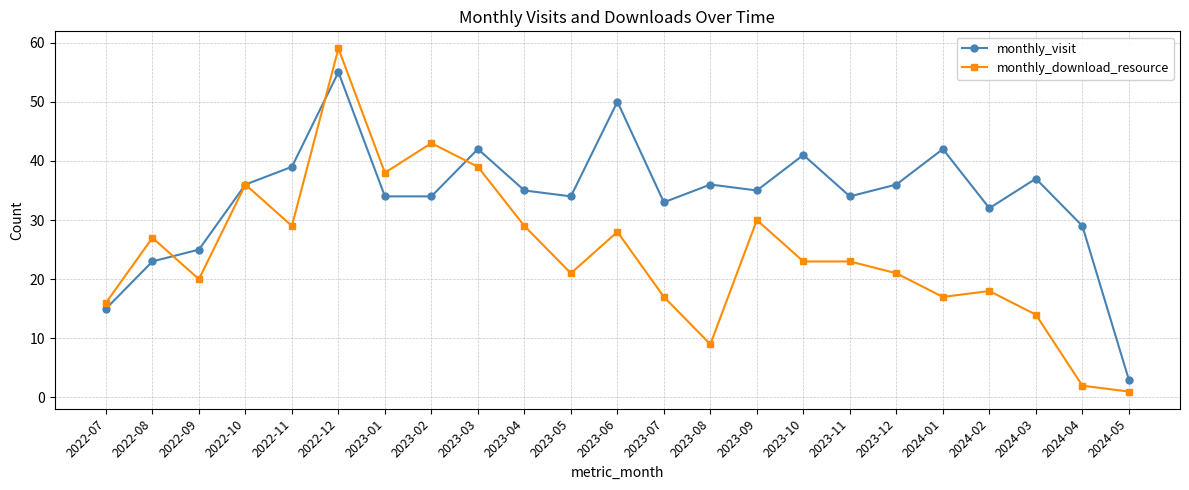

List the series in order of their peak value, highest first.

monthly_download_resource, monthly_visit